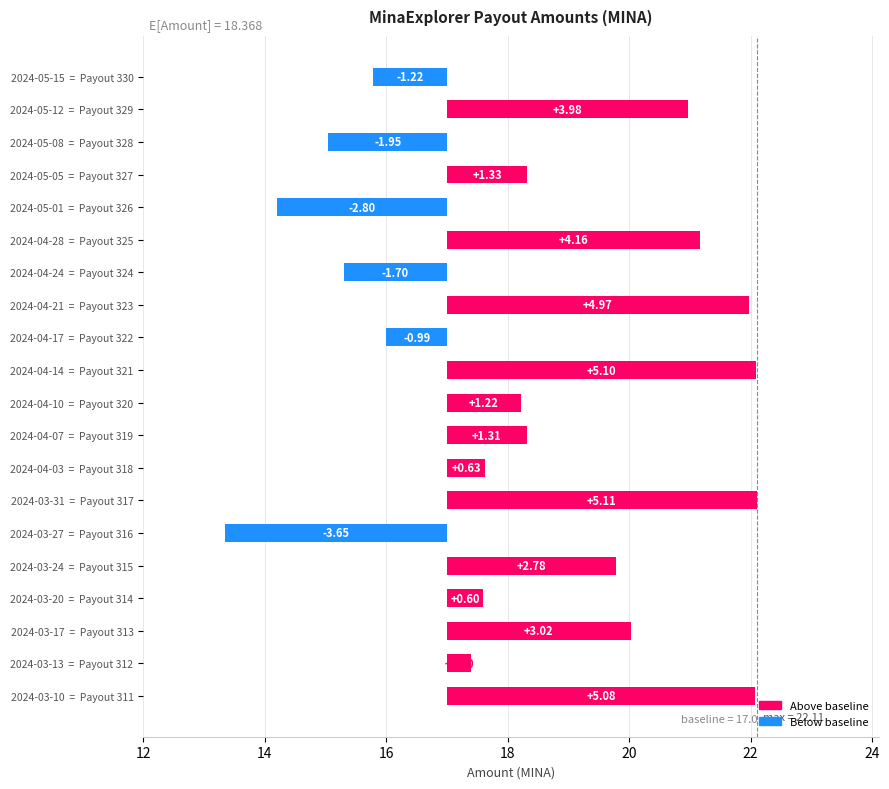

Is it true that the value at 2024-04-14 = Payout 321 is 8.6?

False